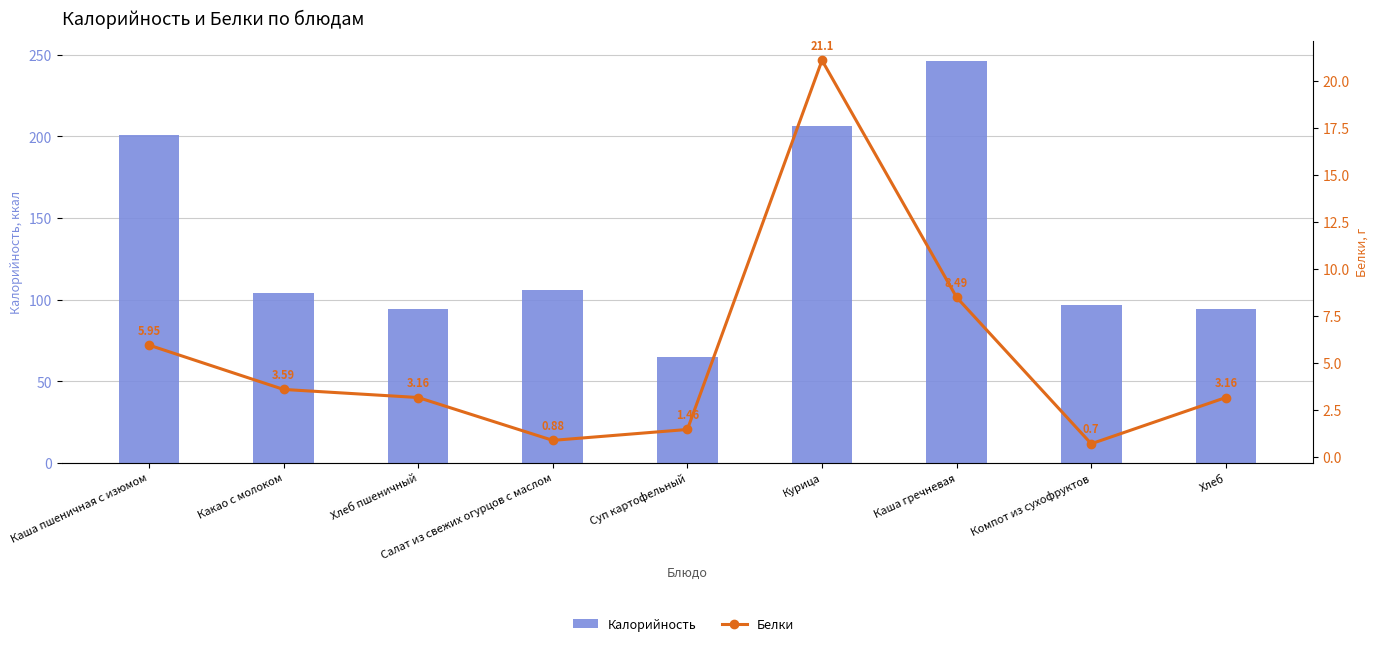

What is the minimum value for Белки?

0.7